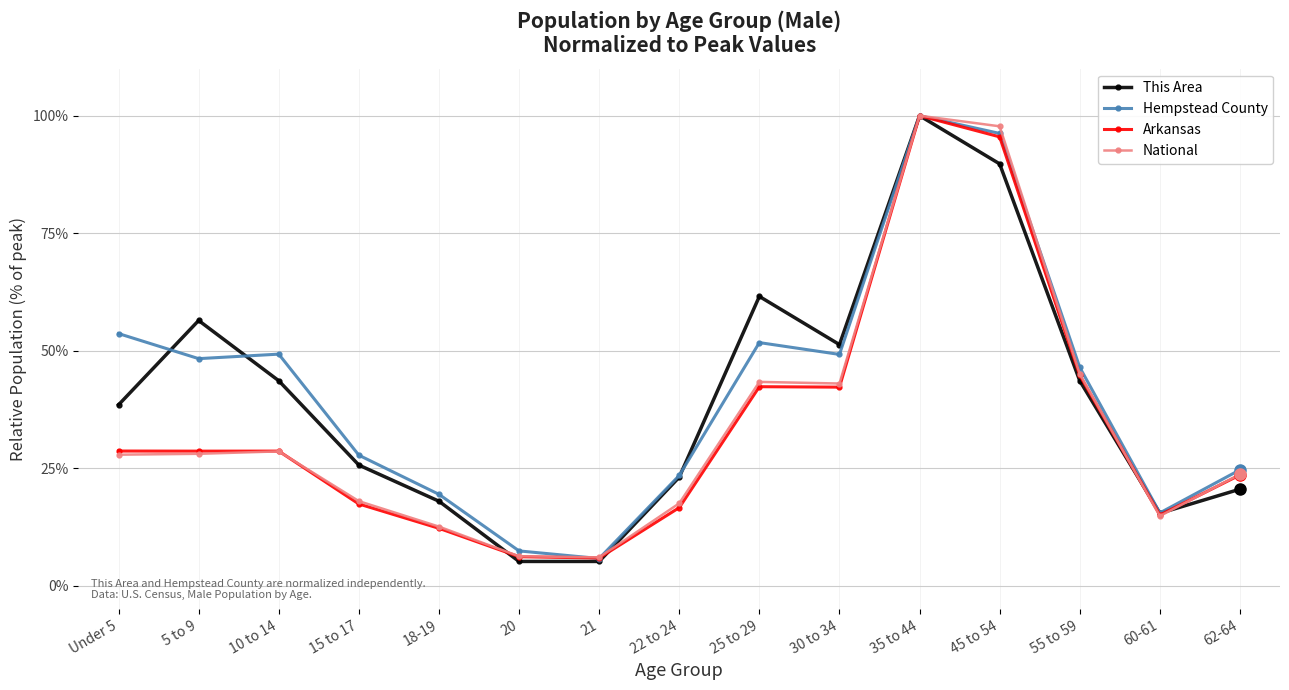

What value does the This Area series have at 62-64?

20.5